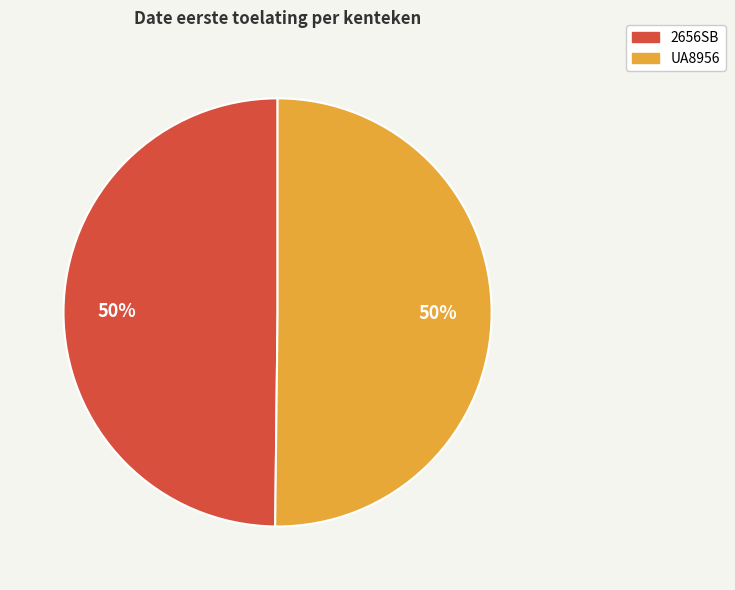

True or false: 2656SB accounts for 56% of the total.

False